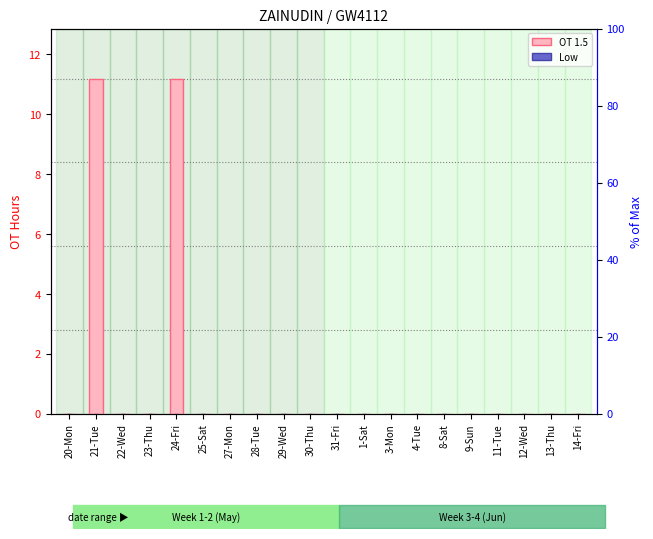

The Low series shows 0.0 at 4-Tue. True or false?

True